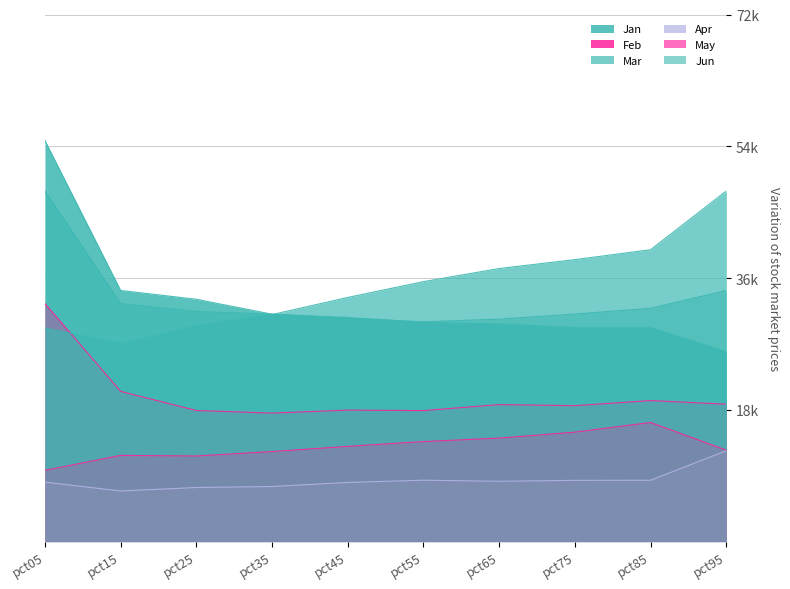

What is the smallest value displayed?

6908.5